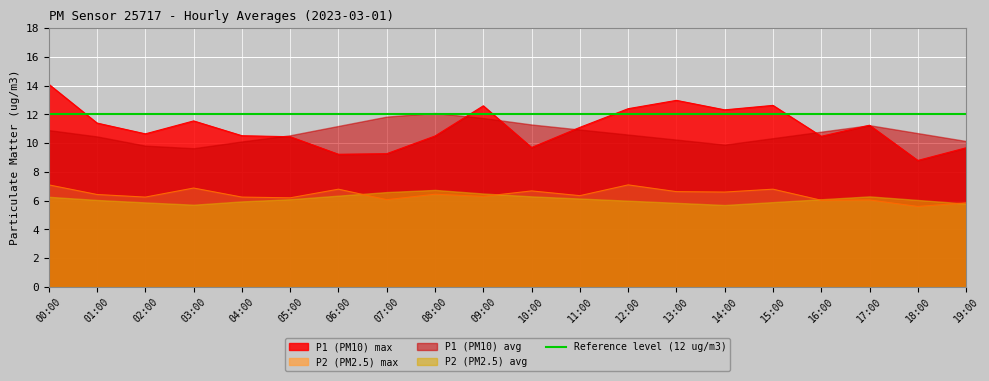

True or false: P1_raw_hourly_max has more than 2 points higher than both neighbors.

True